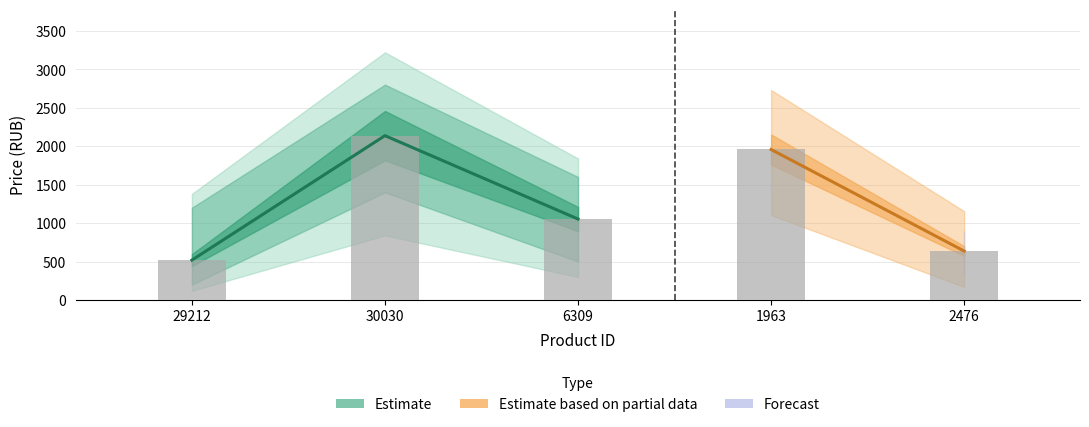

What is the change in value from 30030 to 6309?

-1084